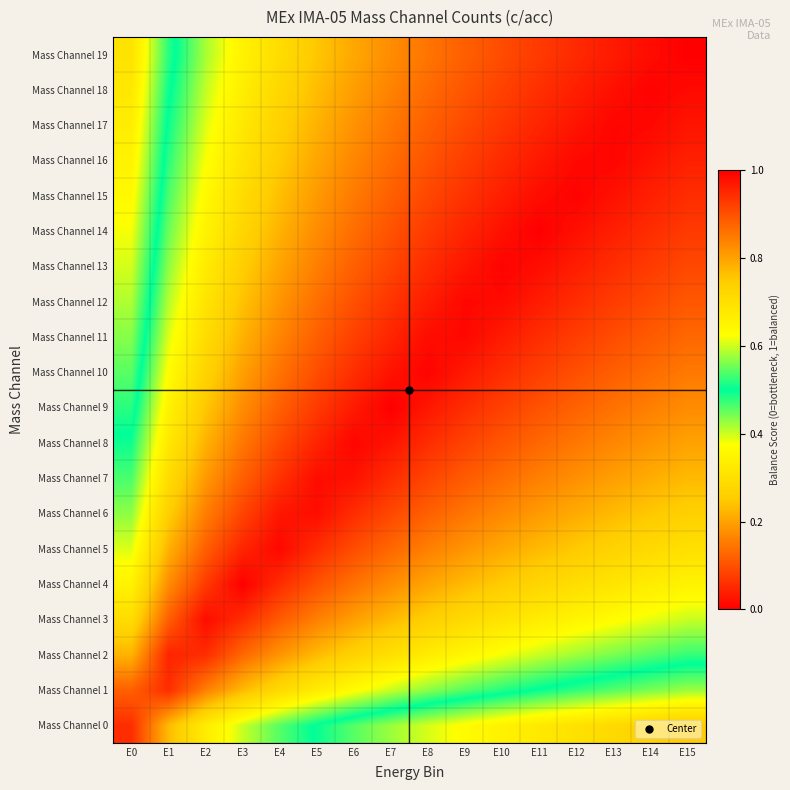

Which series has the largest total across all categories?

Mass Channel 10